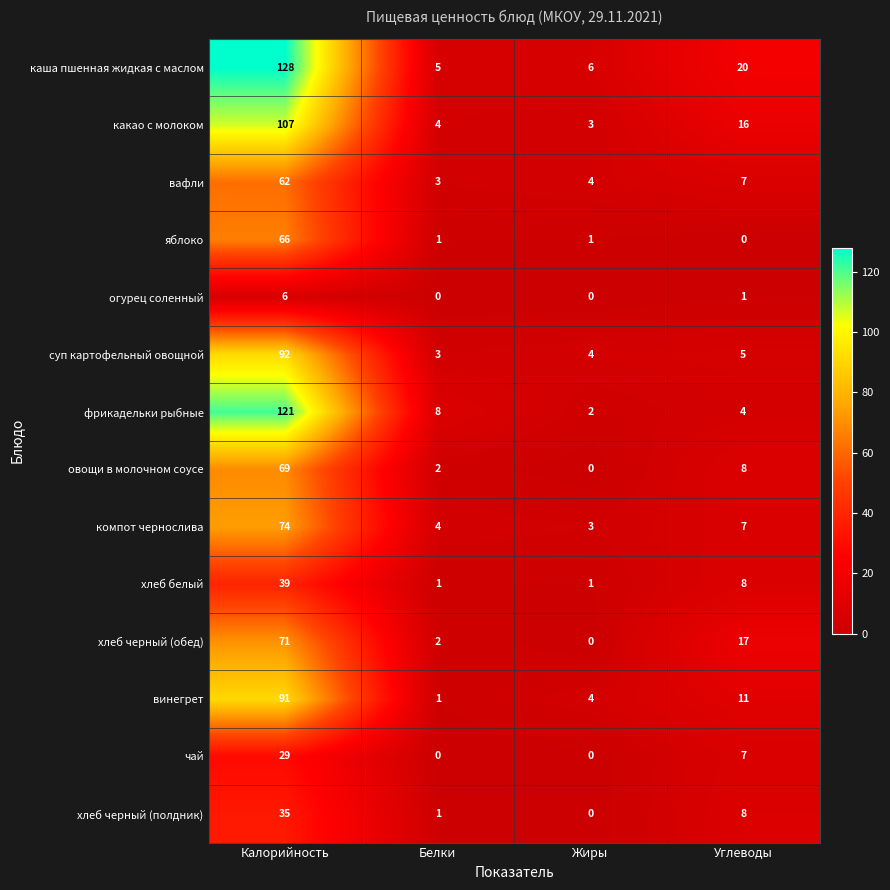

True or false: огурец соленный has a value of 3 at Белки.

False